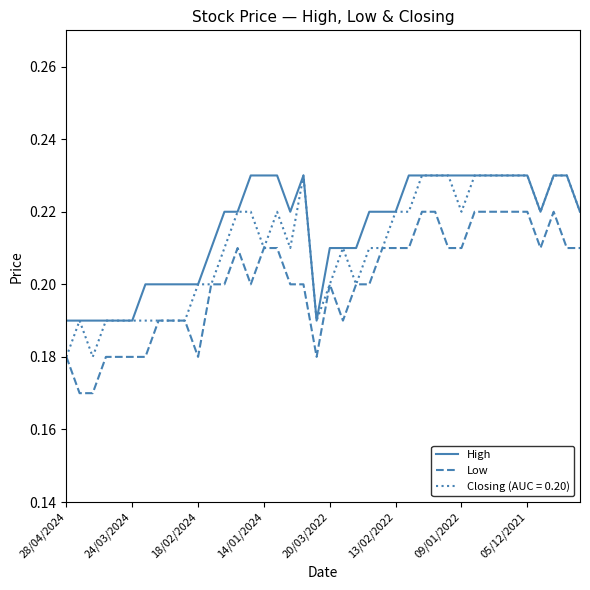

Is this an area chart (filled region under the line)?

No